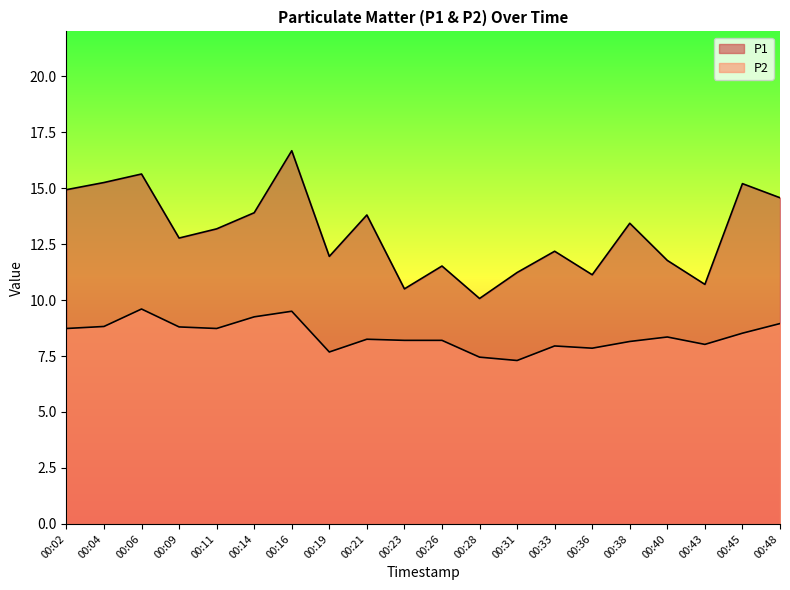

What is the difference between the P2 values at 00:43 and 00:26?

0.2